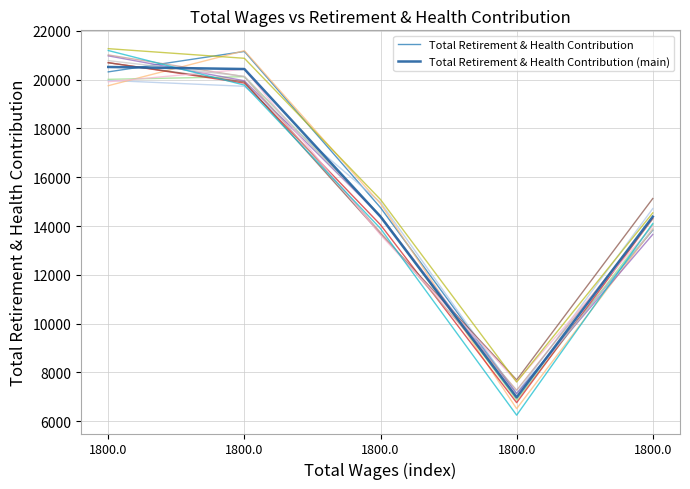

At 1800.0, list the series in order from smallest to largest.

Total Retirement & Health Contribution, Total Retirement & Health Contribution (main)